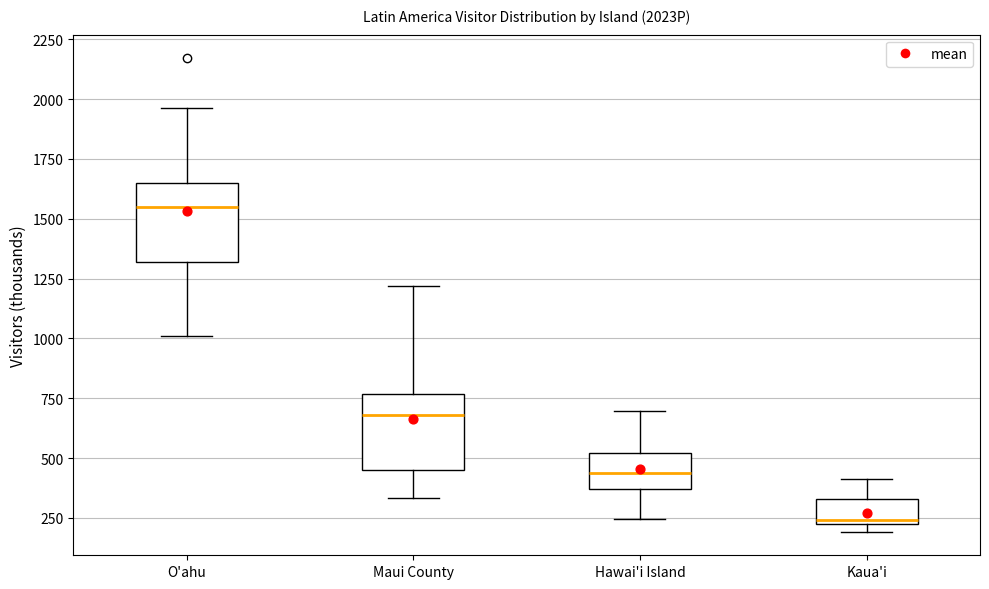

Reading left to right, read every box against the y-axis: the position of its median line, the range the box covers, and the ends of its whiskers. The values are not printed on the chart, so give them approximately, as read against the axis.

O'ahu: median 1550, box 1300 to 1650, whiskers 1000 to 1950
Maui County: median 700, box 450 to 750, whiskers 350 to 1200
Hawai'i Island: median 450, box 350 to 500, whiskers 250 to 700
Kaua'i: median 250, box 250 to 350, whiskers 200 to 400